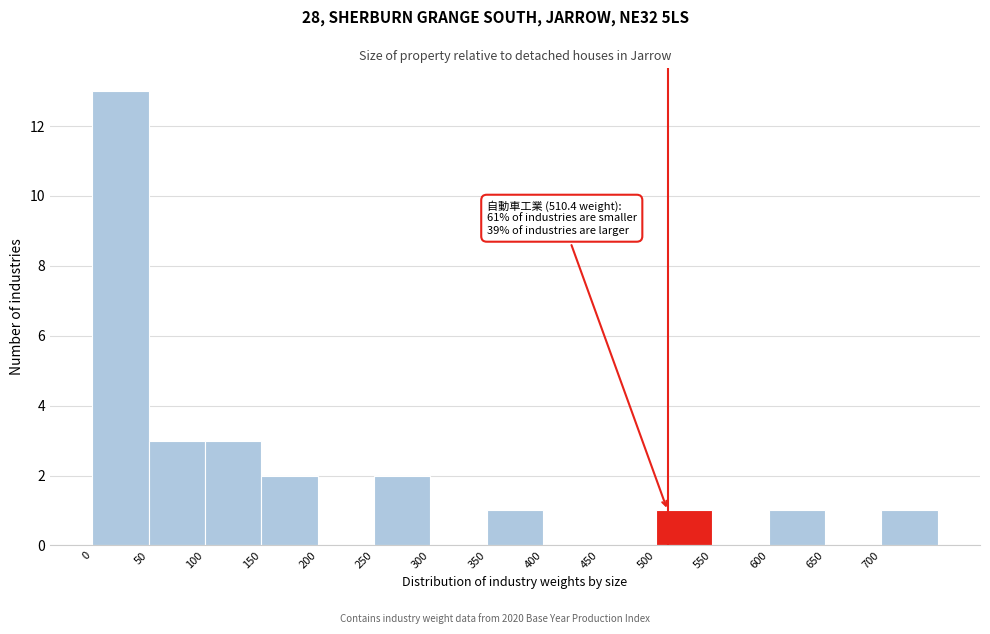

Which range on the x-axis has the tallest bar?

0 to 50